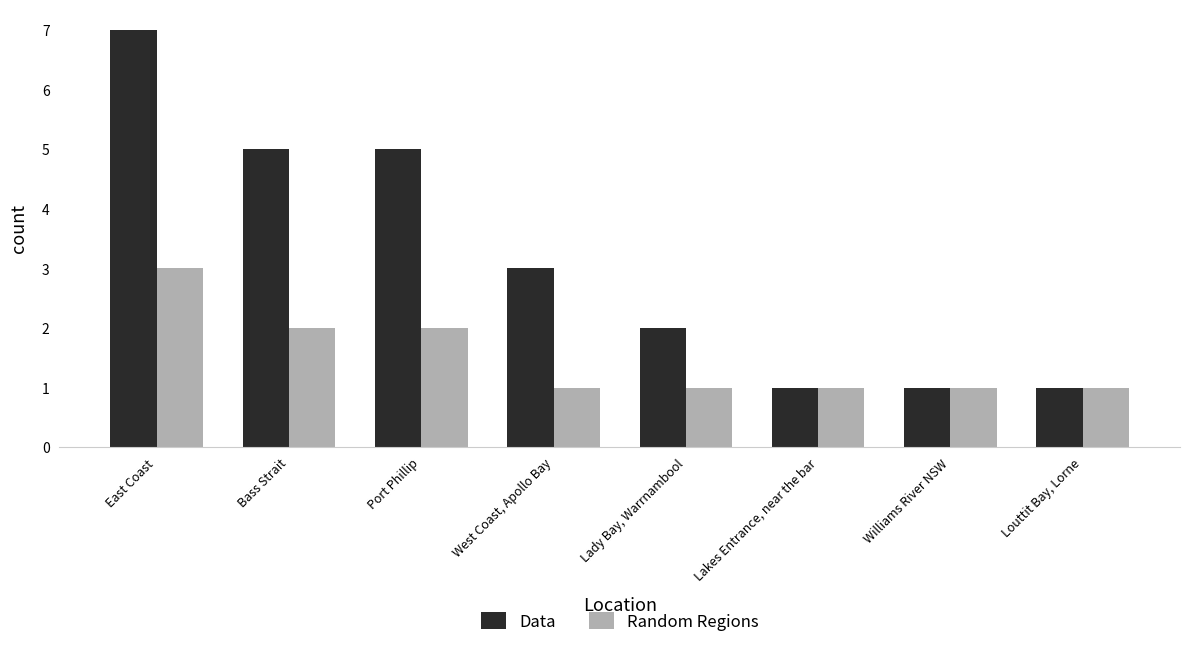

What is the difference between the maximum and minimum values in the Data series?

6